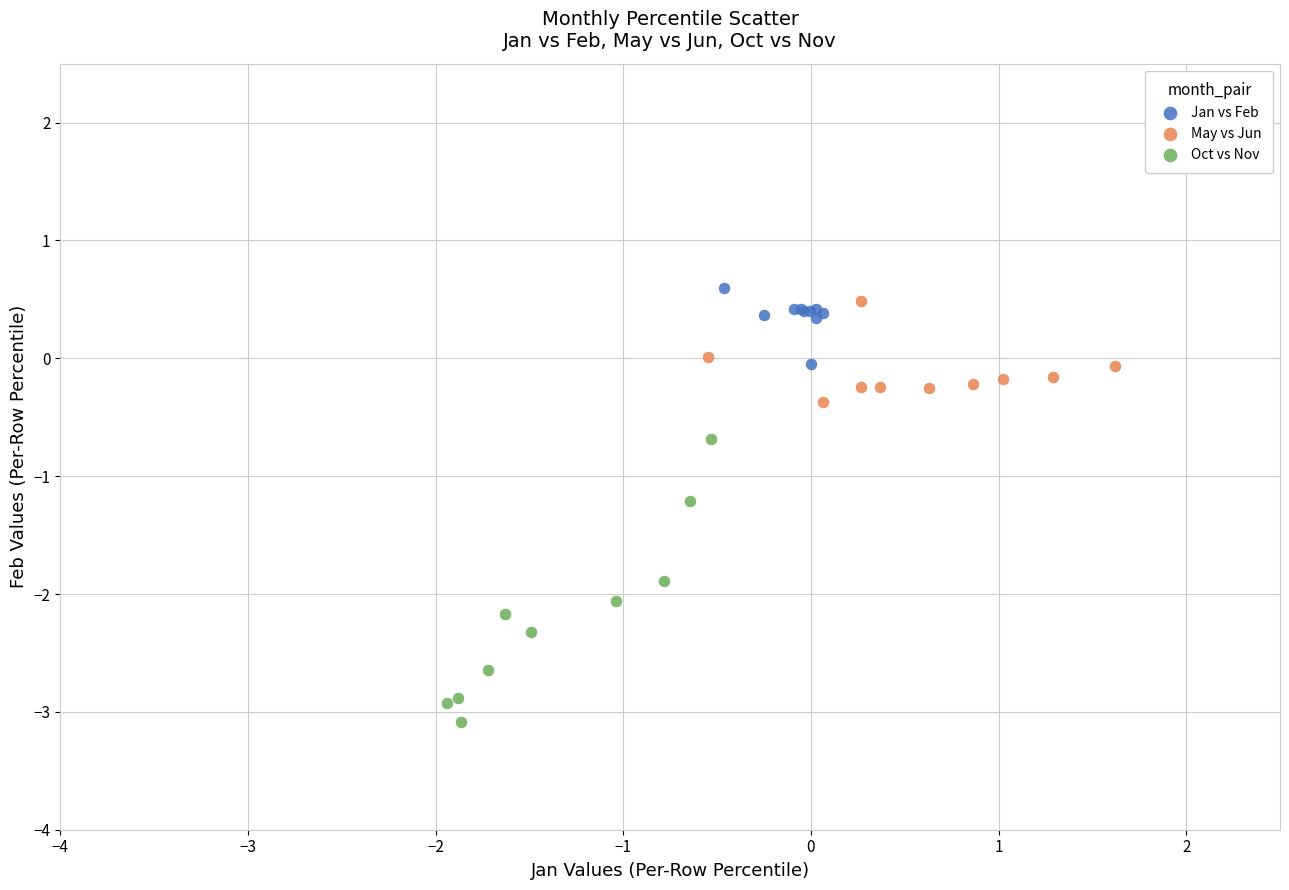

Which series has the widest spread of Y values?

Oct vs Nov